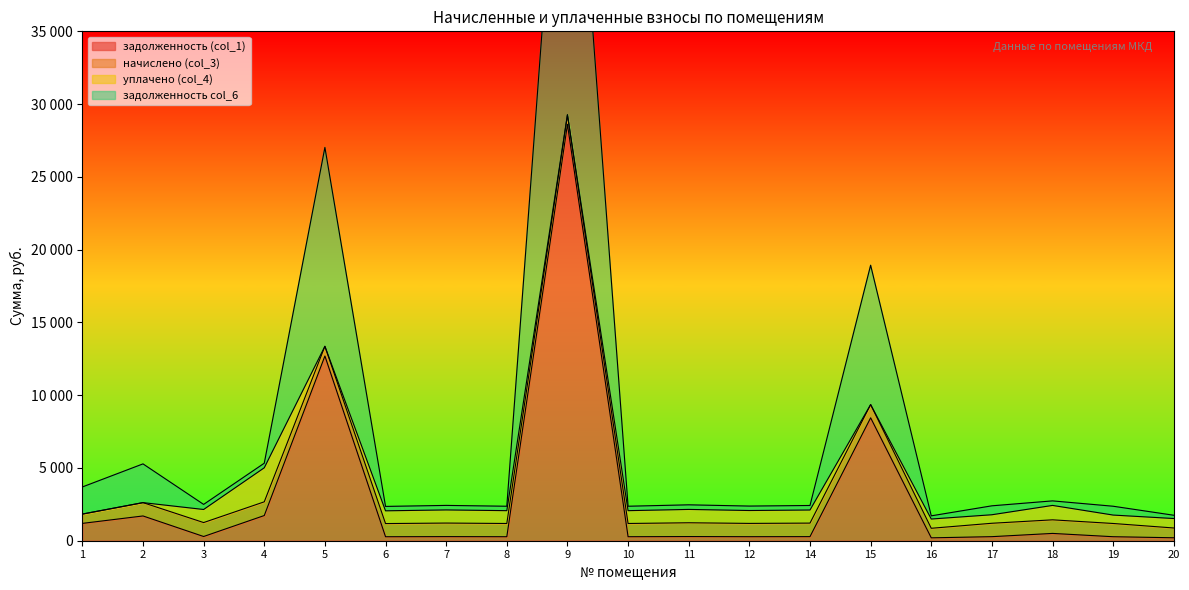

How many data points in задолженность col_6 are less than 2426?

9